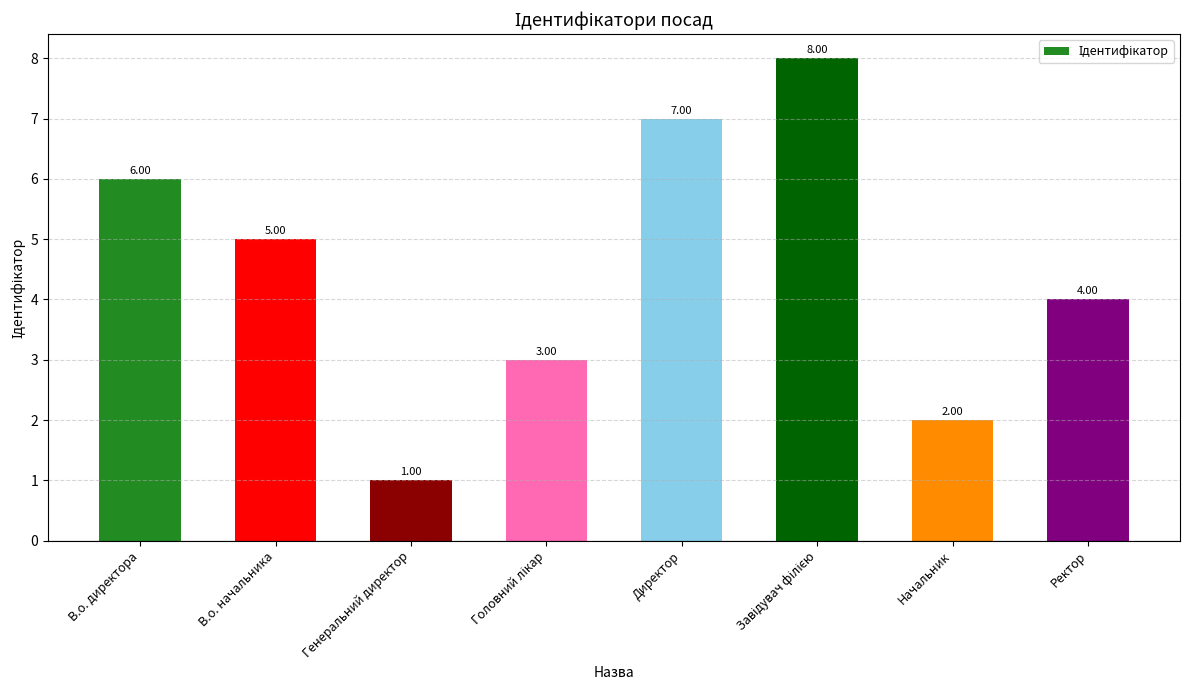

How many data points does each series have?

8